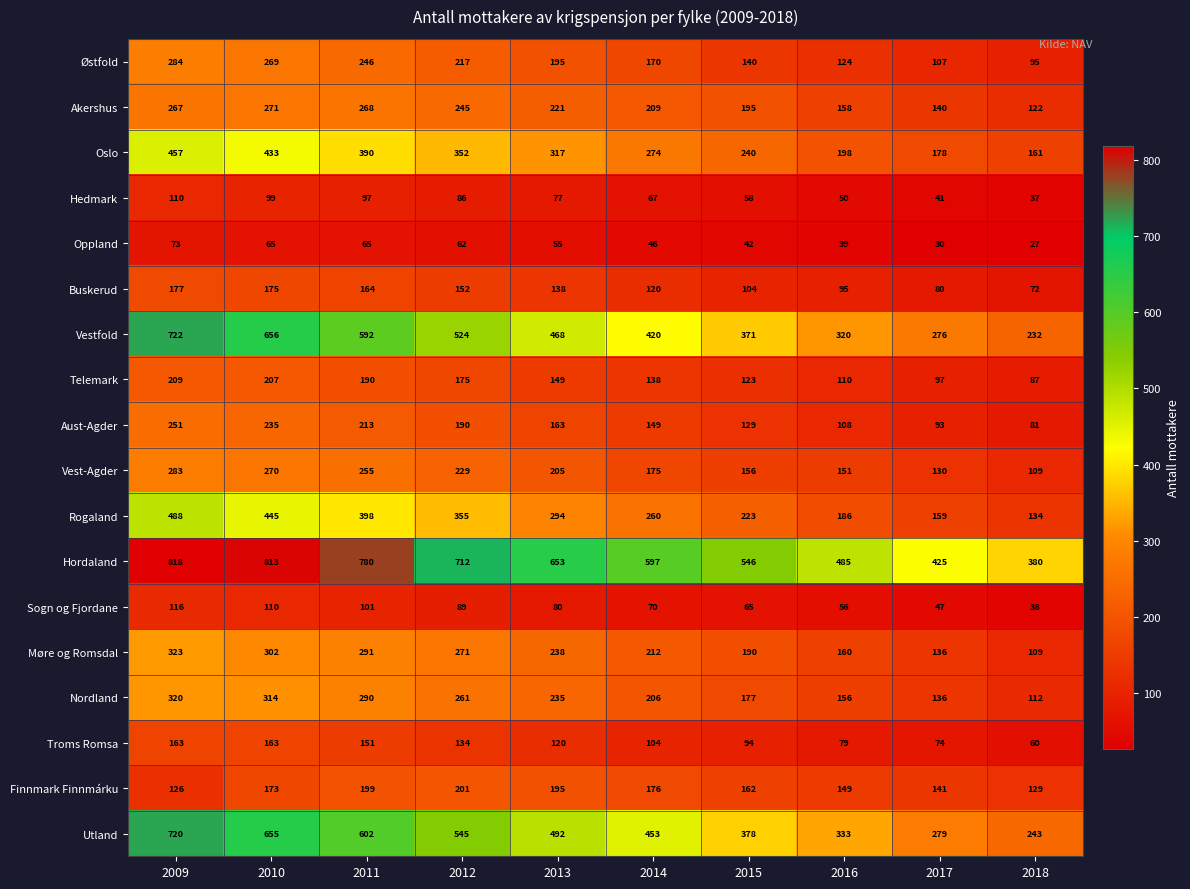

Which series changed the most between 2012 and 2014?

Hordaland